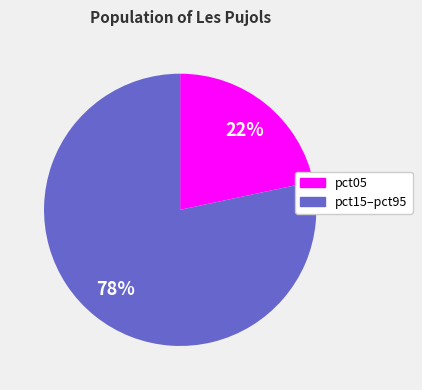

What is the ratio of the value at pct05 to the value at pct15–pct95?

0.3